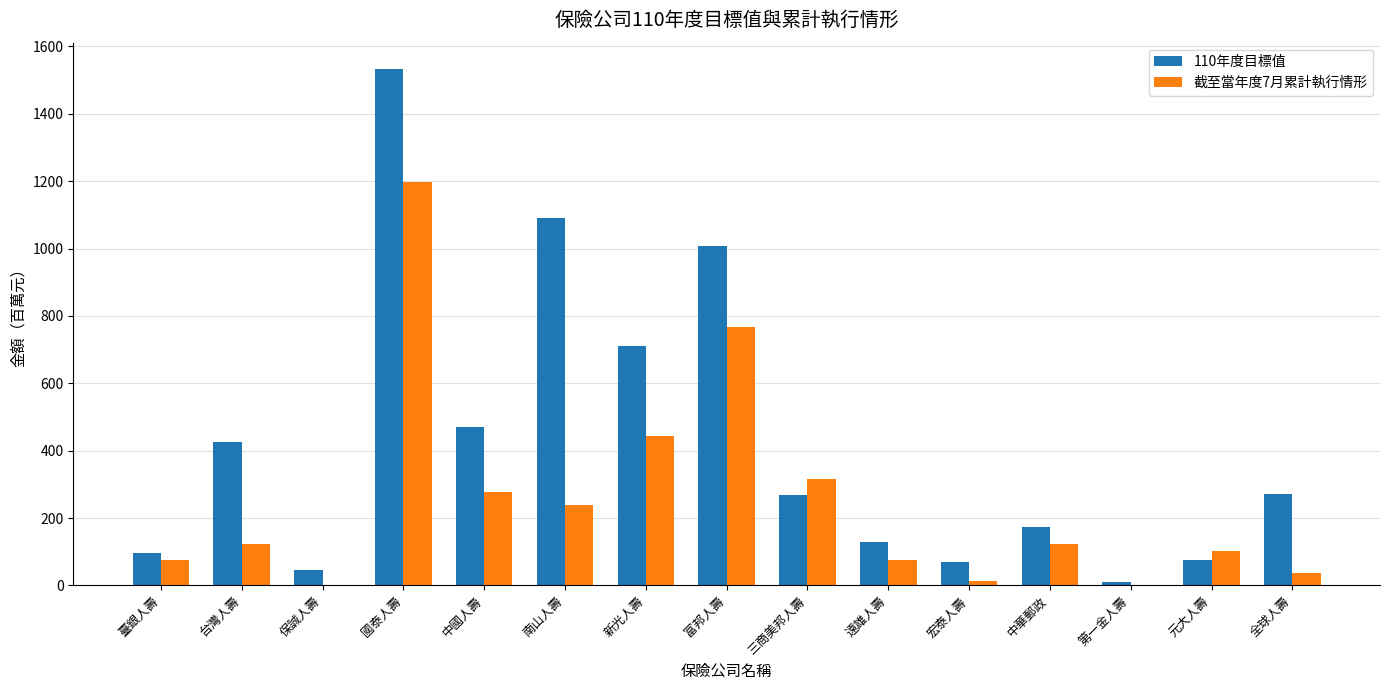

What is the greatest value displayed?

1534.3